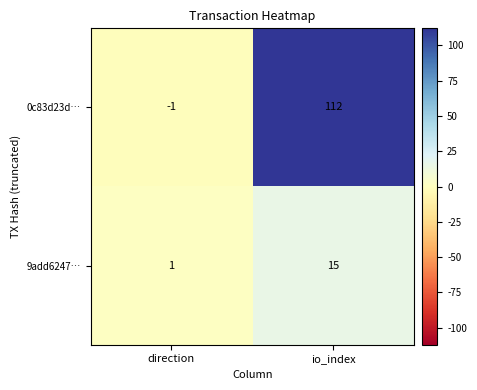

What is the sum of all 9add6247… values?

16